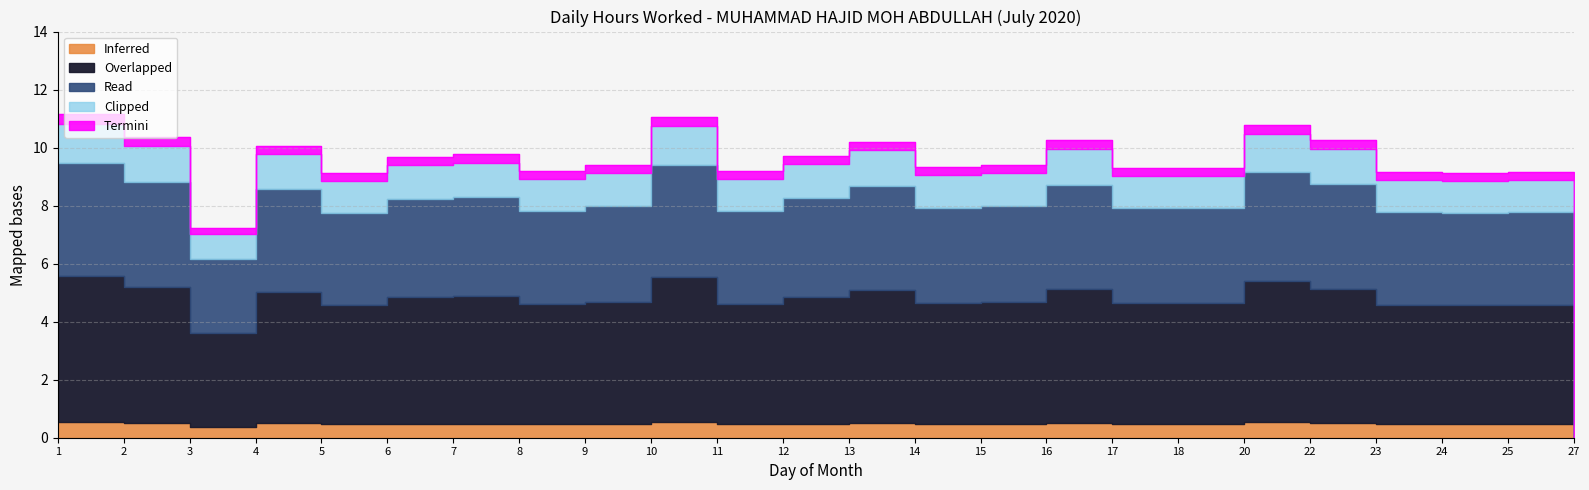

What is the difference between the maximum and second lowest values?

3.9